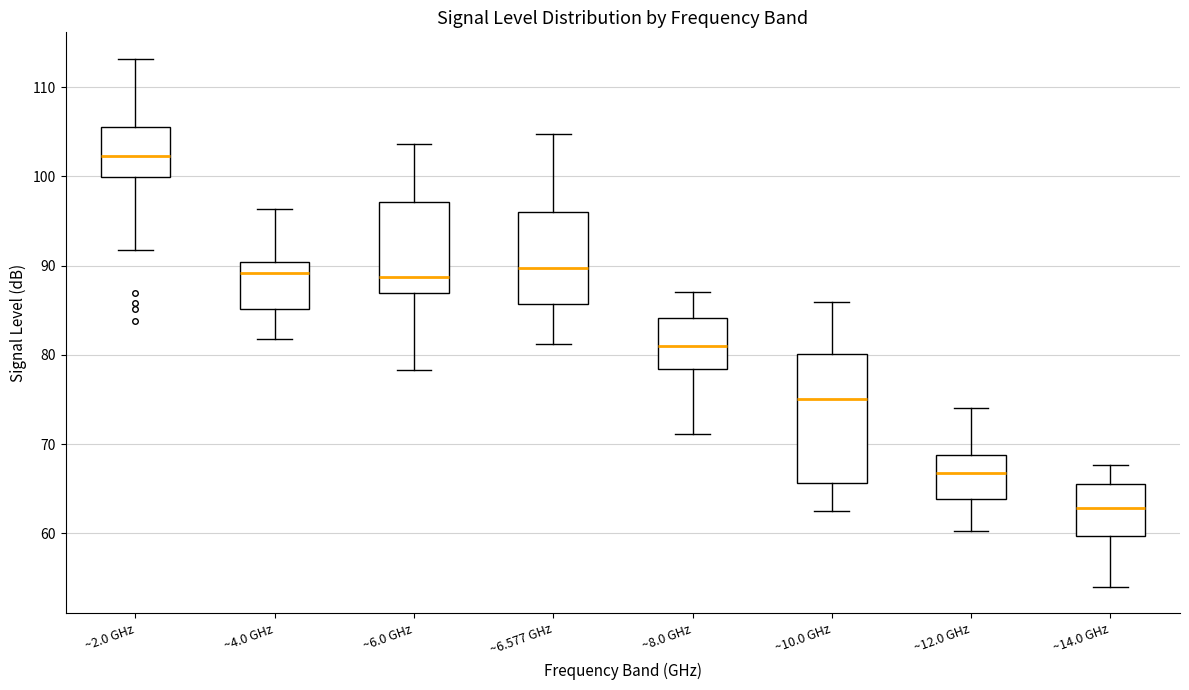

Which box is the tallest, from its lower edge to its upper edge?

~10.0 GHz